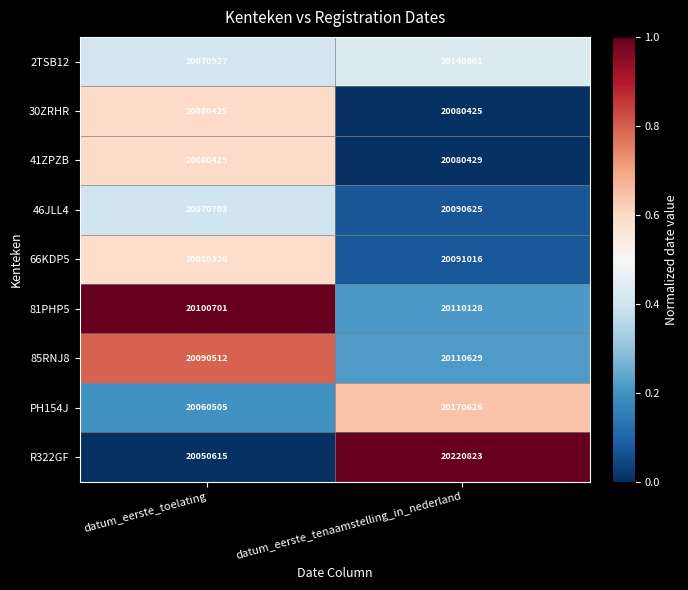

What is the spread (max minus min) of values at datum_eerste_tenaamstelling_in_nederland?

140398